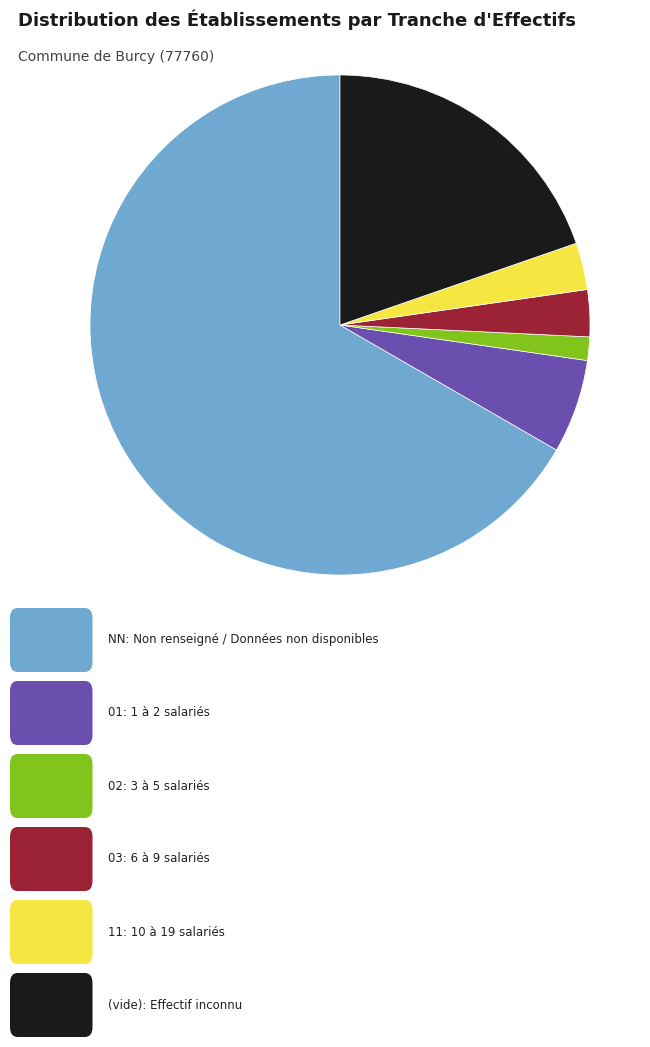

Does any single category account for the majority?

Yes